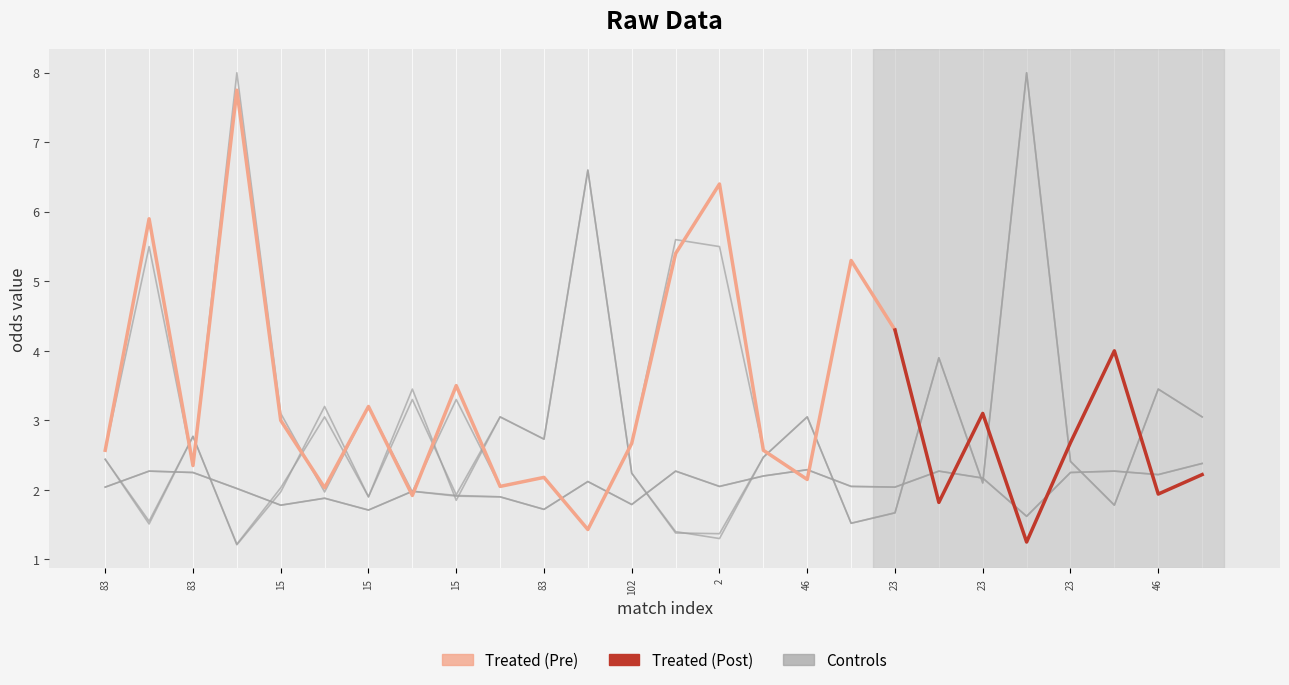

Where is the first local maximum for first_away?

83